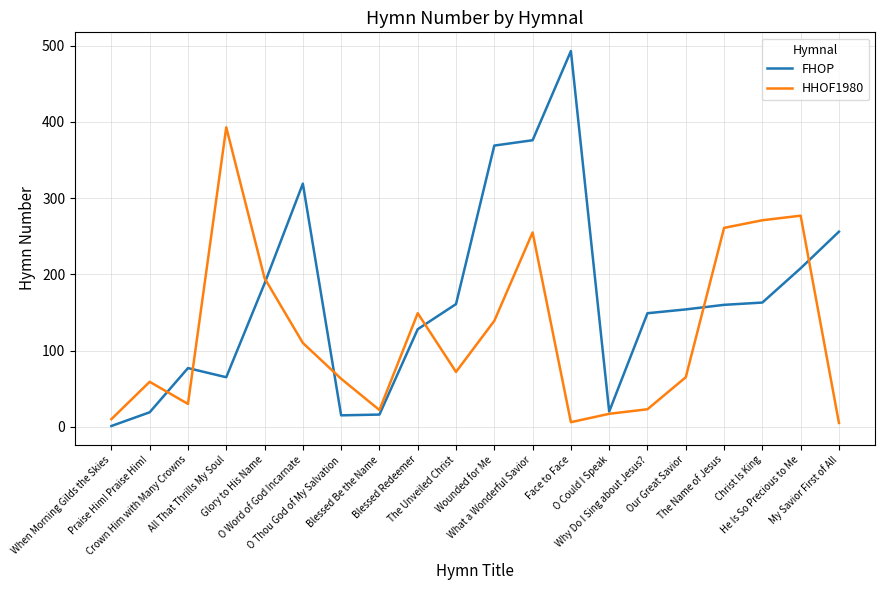

Which series has the widest spread of values?

FHOP